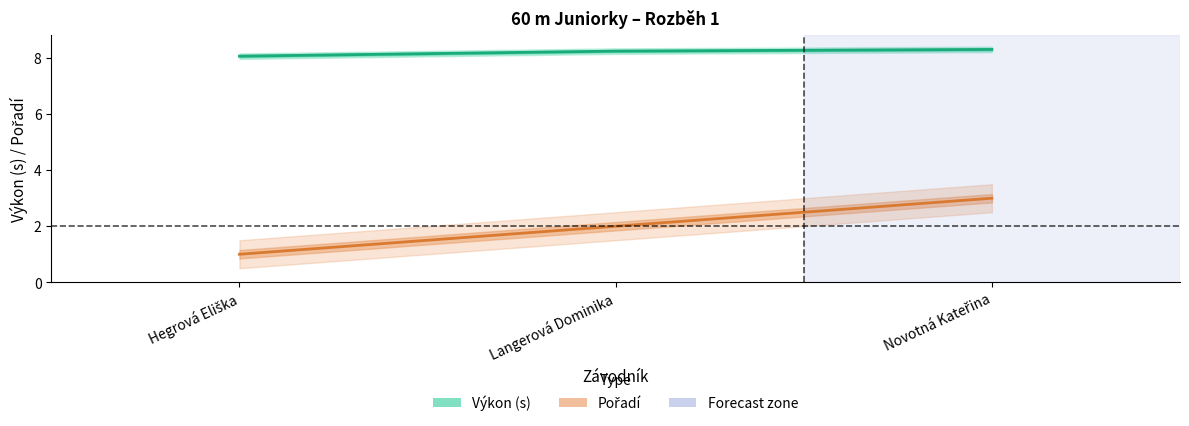

Which series has the largest total across all categories?

Výkon (s)